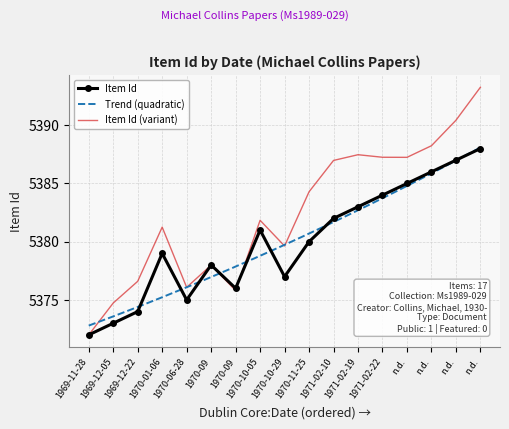

How many data points are above 5380?

8